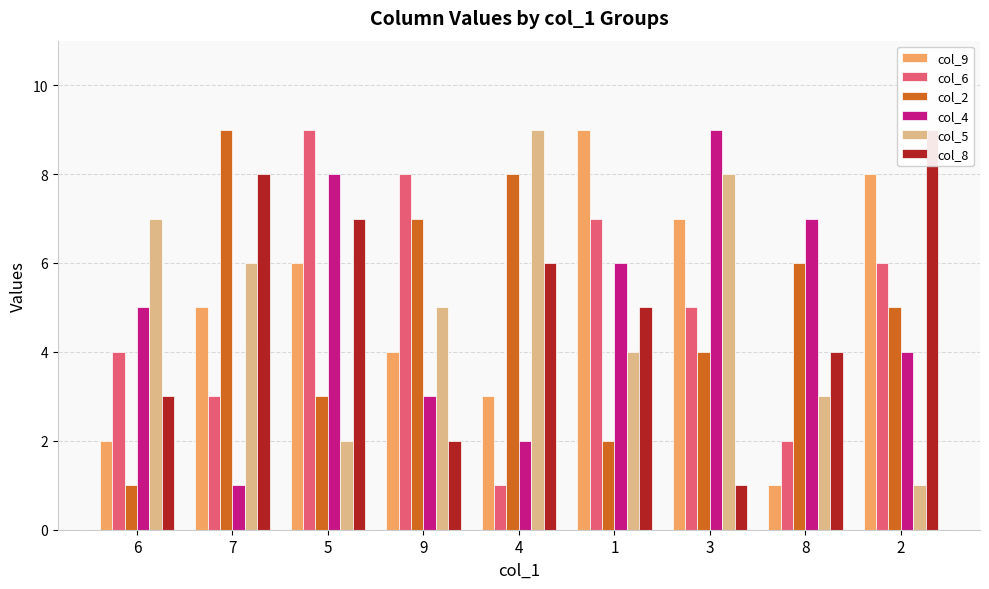

What position from the right is 5?

7